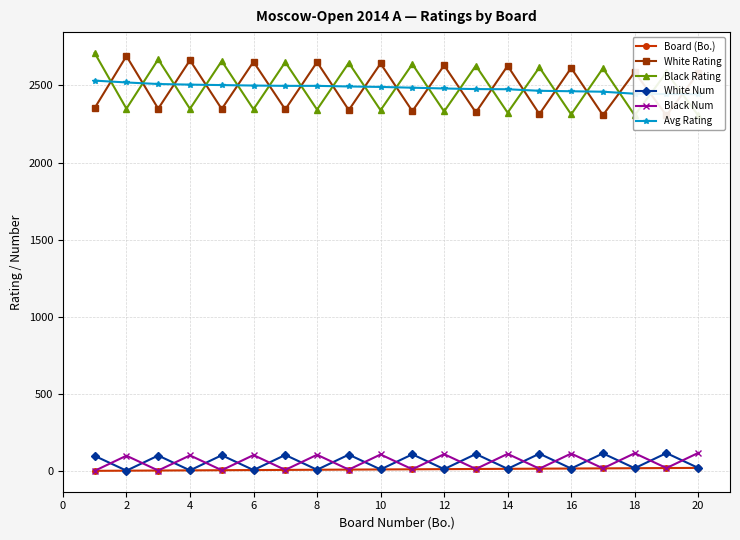

In White Rating, how many points are higher than both neighbors (excluding endpoints)?

9